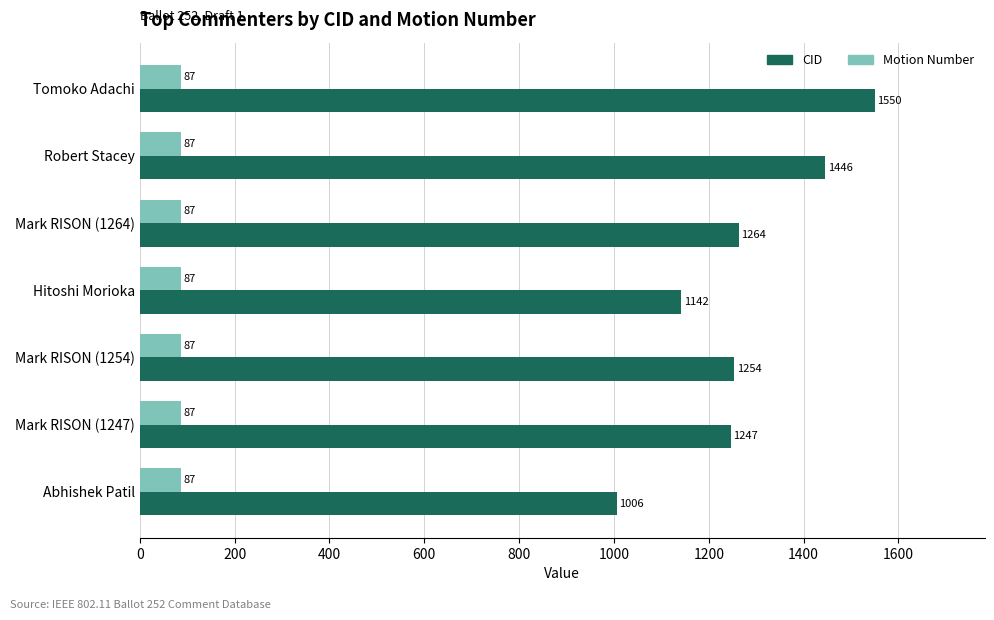

Which series has the widest spread of values?

CID